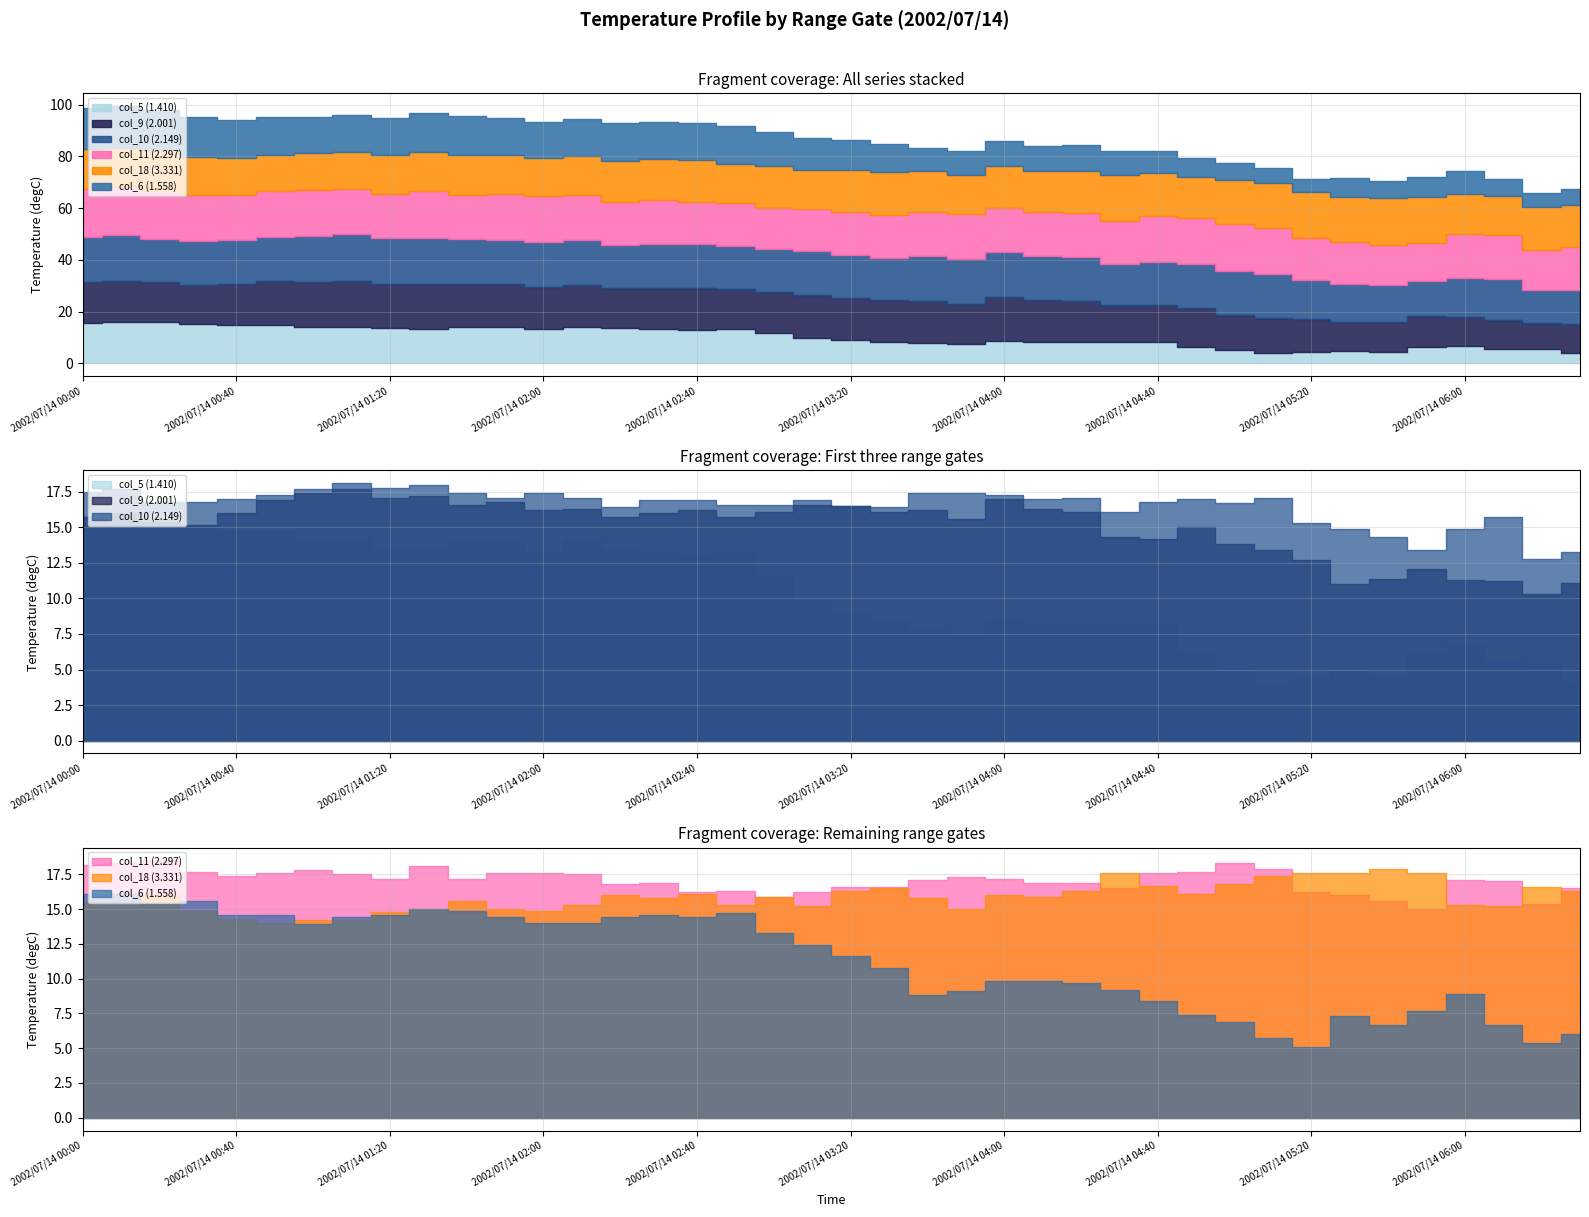

The value of col_10 (2.149) at 2002/07/14 03:40 is 6.1. True or false?

False